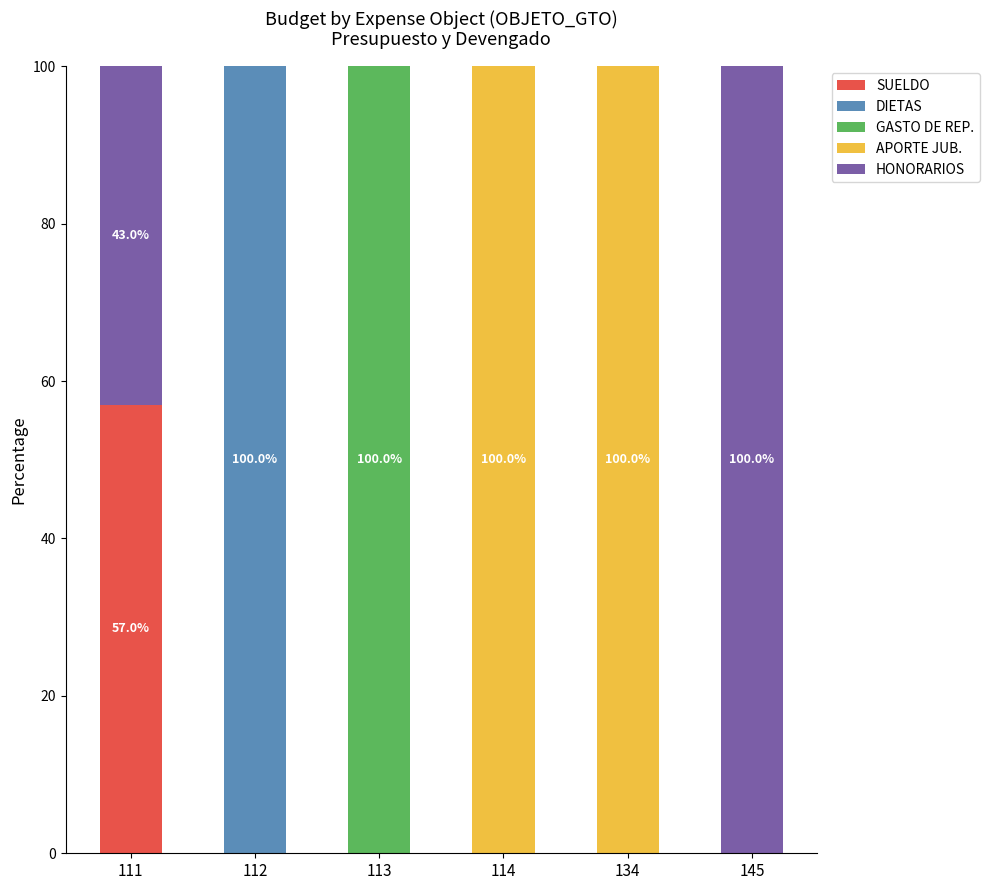

What is the total value across all series at 145?

100